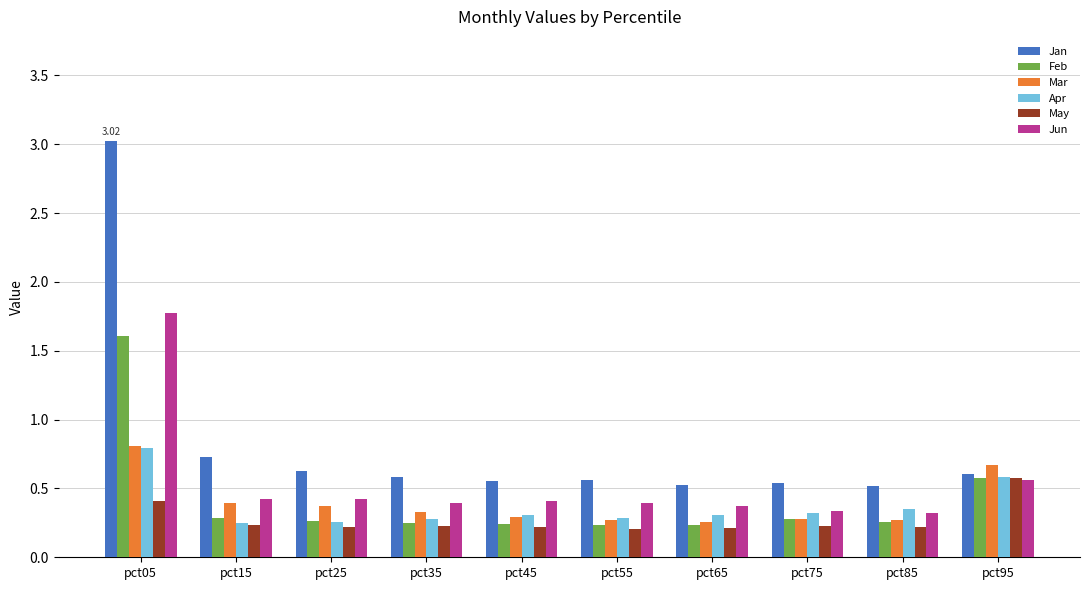

How many May values are between 0 and 1?

10